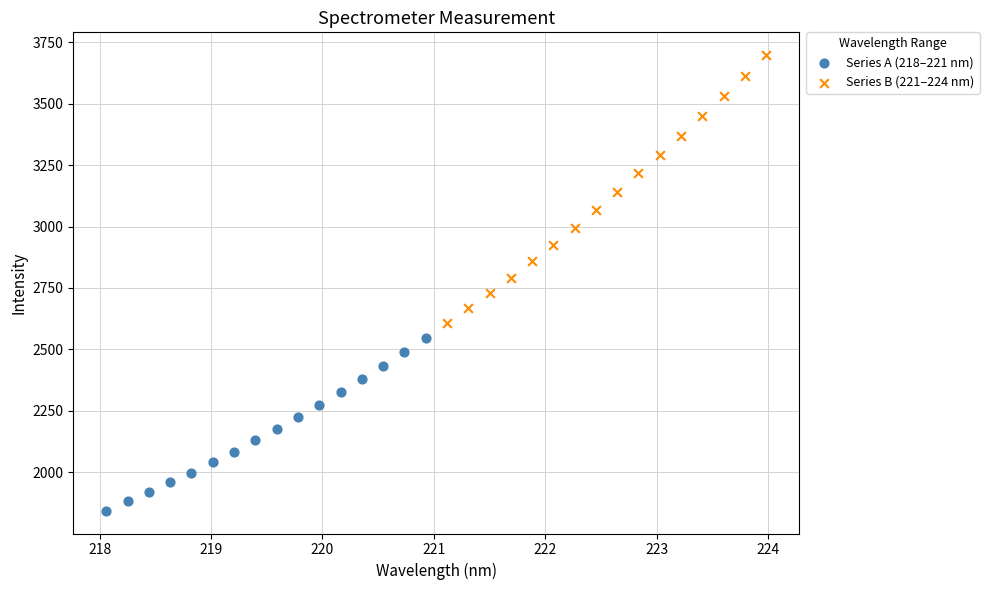

Which series has the largest Y range (max minus min)?

Series B (221–224 nm)